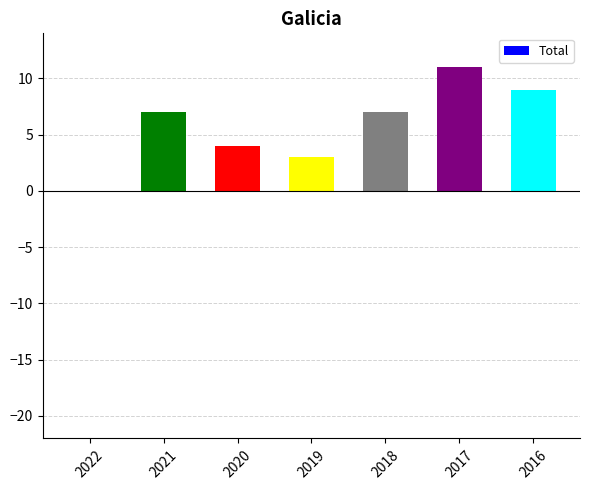

Where is the data nearest to the value 5?

2020